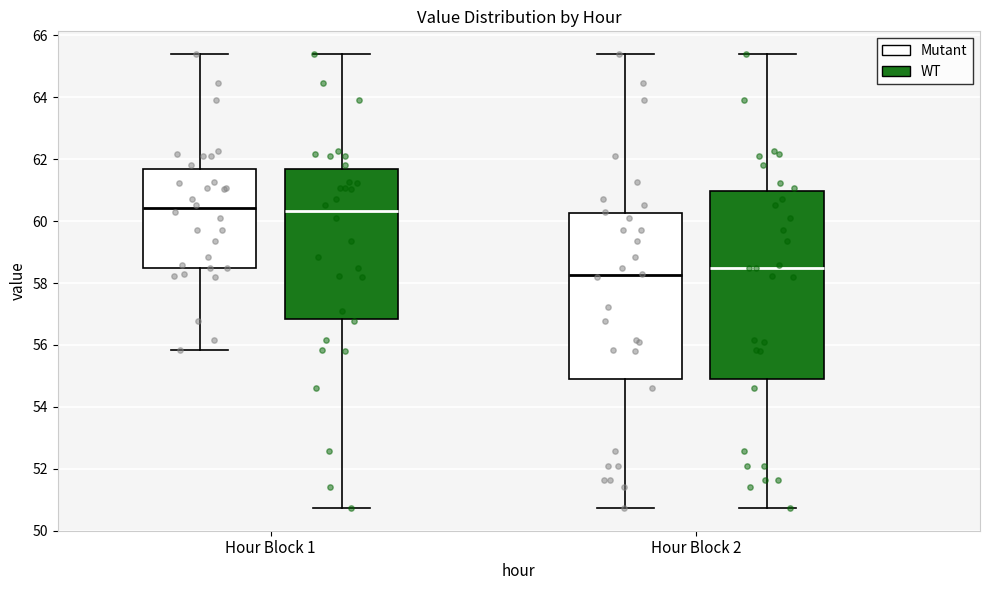

Which box's median line is the lowest?

Hour Block 2 (Mutant)